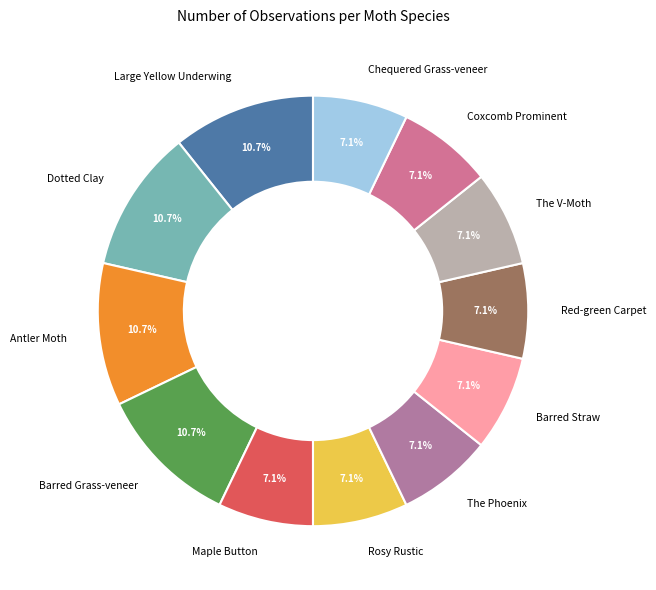

How much of the chart is everything except The V-Moth?

92.9%